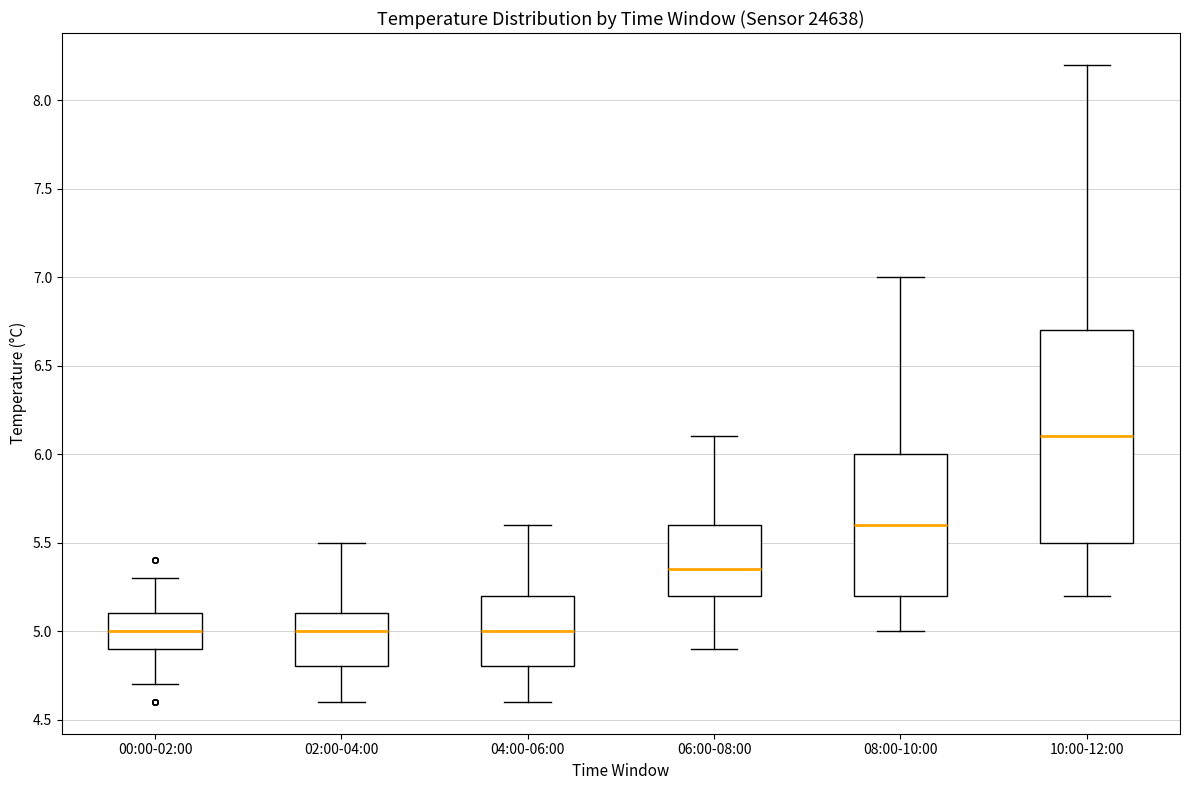

Which box's median line is the highest?

10:00-12:00